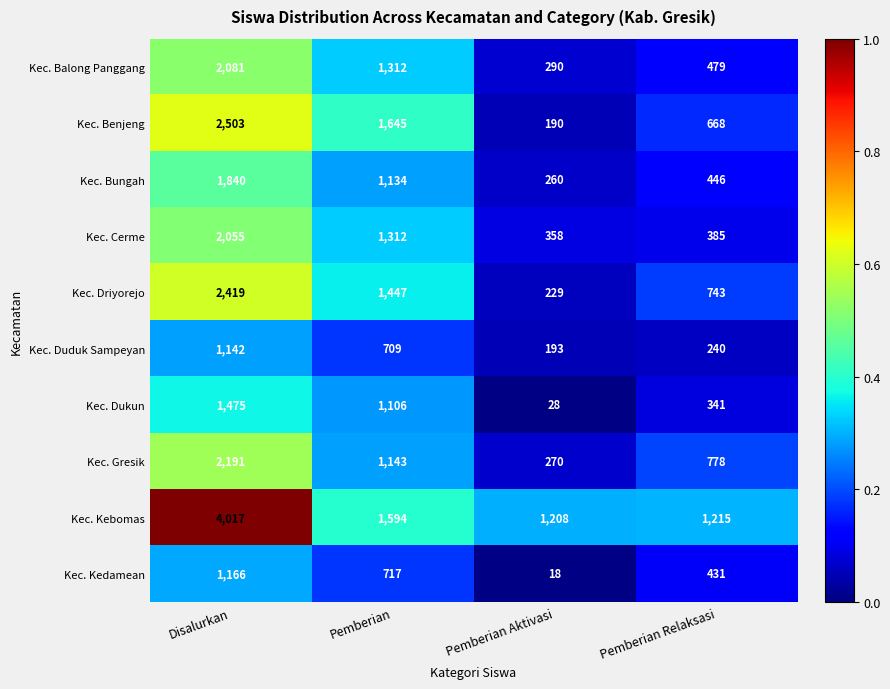

Rank the series by their maximum value, from highest to lowest.

Kec. Kebomas, Kec. Benjeng, Kec. Driyorejo, Kec. Gresik, Kec. Balong Panggang, Kec. Cerme, Kec. Bungah, Kec. Dukun, Kec. Kedamean, Kec. Duduk Sampeyan